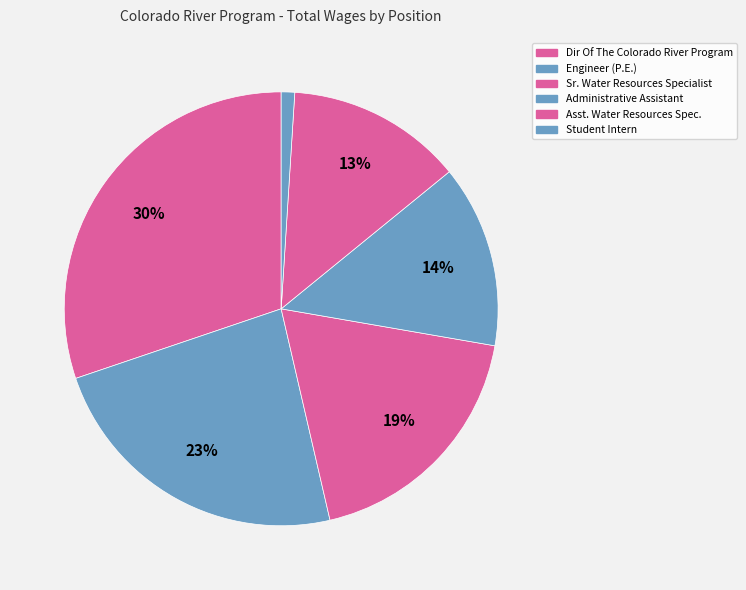

Rank the categories by value from lowest to highest.

Student Intern, Asst. Water Resources Spec., Administrative Assistant, Sr. Water Resources Specialist, Engineer (P.E.), Dir Of The Colorado River Program